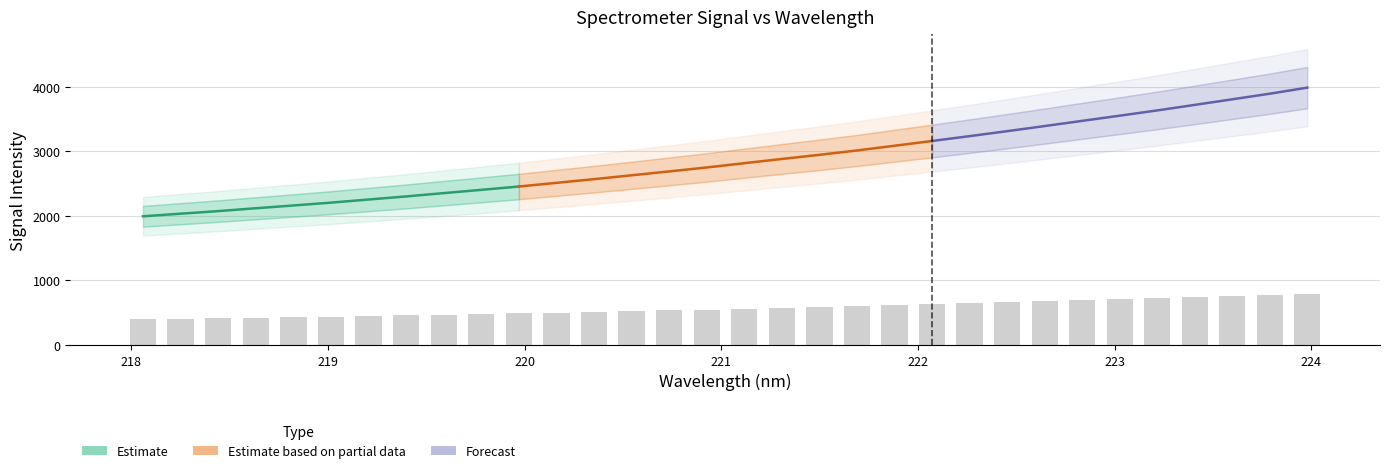

List the labels in order of value, smallest first.

218.0596, 218.2508, 218.442, 218.6332, 218.8244, 219.0156, 219.2067, 219.3979, 219.589, 219.7801, 219.9712, 220.1623, 220.3533, 220.5444, 220.7354, 220.9264, 221.1174, 221.3083, 221.4993, 221.6902, 221.8812, 222.0721, 222.263, 222.4538, 222.6447, 222.8355, 223.0264, 223.2172, 223.408, 223.5987, 223.7895, 223.9802